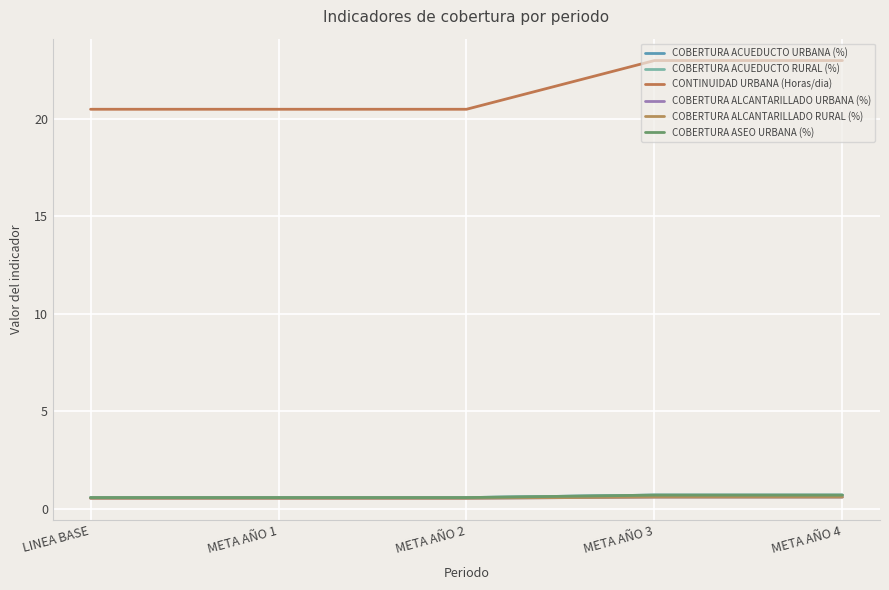

Rank the series at META AÑO 1 from lowest to highest value.

COBERTURA ALCANTARILLADO URBANA (%), COBERTURA ALCANTARILLADO RURAL (%), COBERTURA ACUEDUCTO URBANA (%), COBERTURA ACUEDUCTO RURAL (%), COBERTURA ASEO URBANA (%), CONTINUIDAD URBANA (Horas/dia)